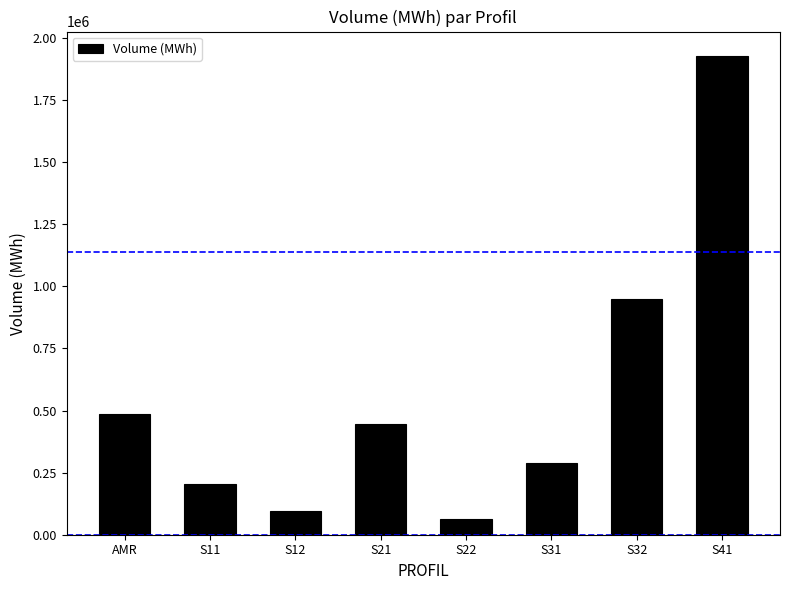

What is the greatest value displayed?

1929886.0